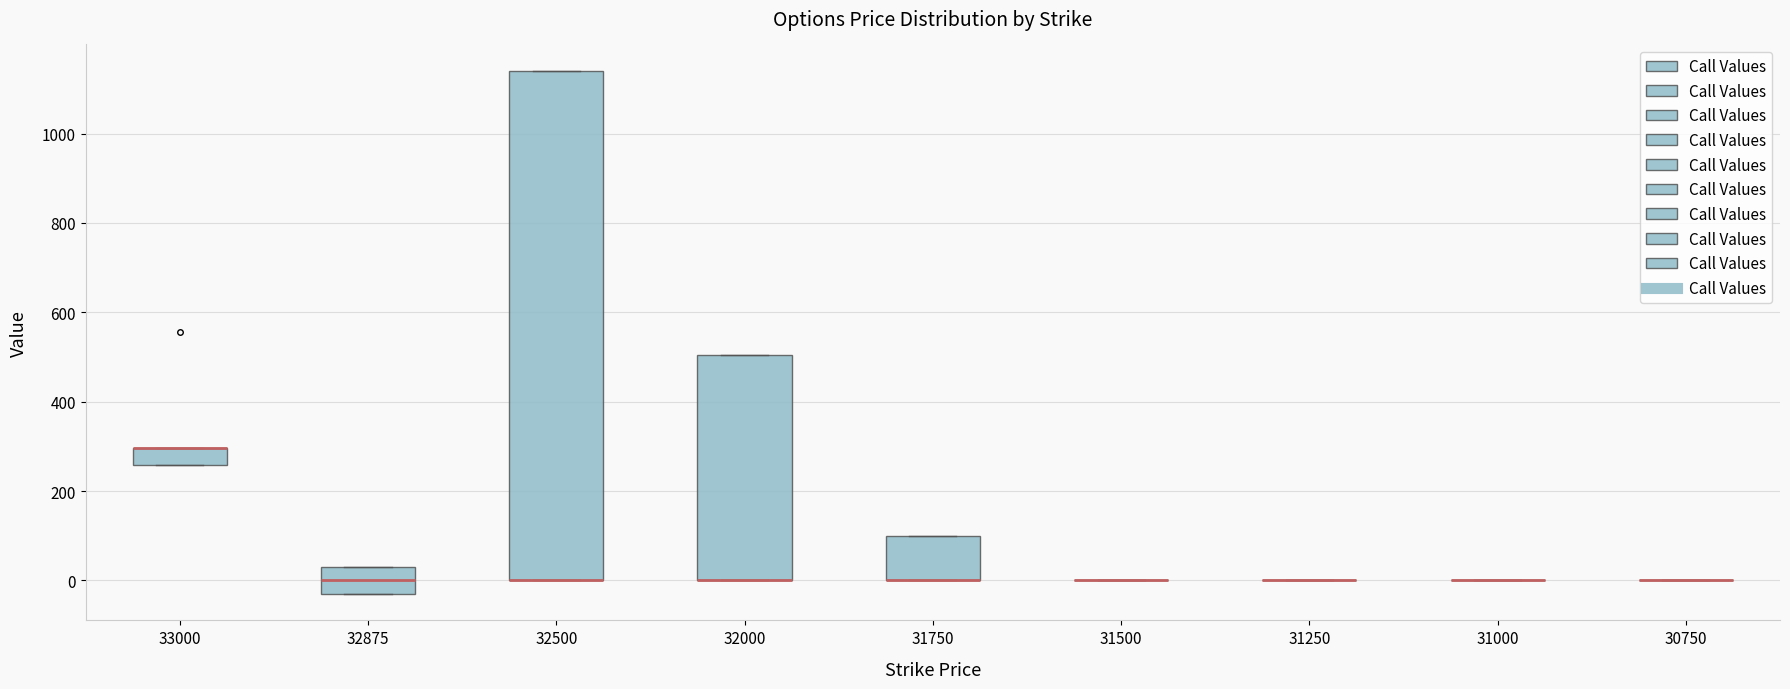

Reading left to right, transcribe this box plot: for each box, give where its median line is, the range the box spans, and where its two whiskers end, as read against the y-axis. The values are not printed on the chart, so give them approximately, as read against the axis.

33000: median 300 (drawn on the box's upper edge), box 260 to 300, whiskers 260 to 300
32875: median 0, box -40 to 40, whiskers -40 to 40
32500: median 0 (drawn on the box's lower edge), box 0 to 1140, whiskers 0 to 1140
32000: median 0 (drawn on the box's lower edge), box 0 to 500, whiskers 0 to 500
31750: median 0 (drawn on the box's lower edge), box 0 to 100, whiskers 0 to 100
31500: box collapsed to a line at 0, whiskers 0 to 0
31250: box collapsed to a line at 0, whiskers 0 to 0
31000: box collapsed to a line at 0, whiskers 0 to 0
30750: box collapsed to a line at 0, whiskers 0 to 0